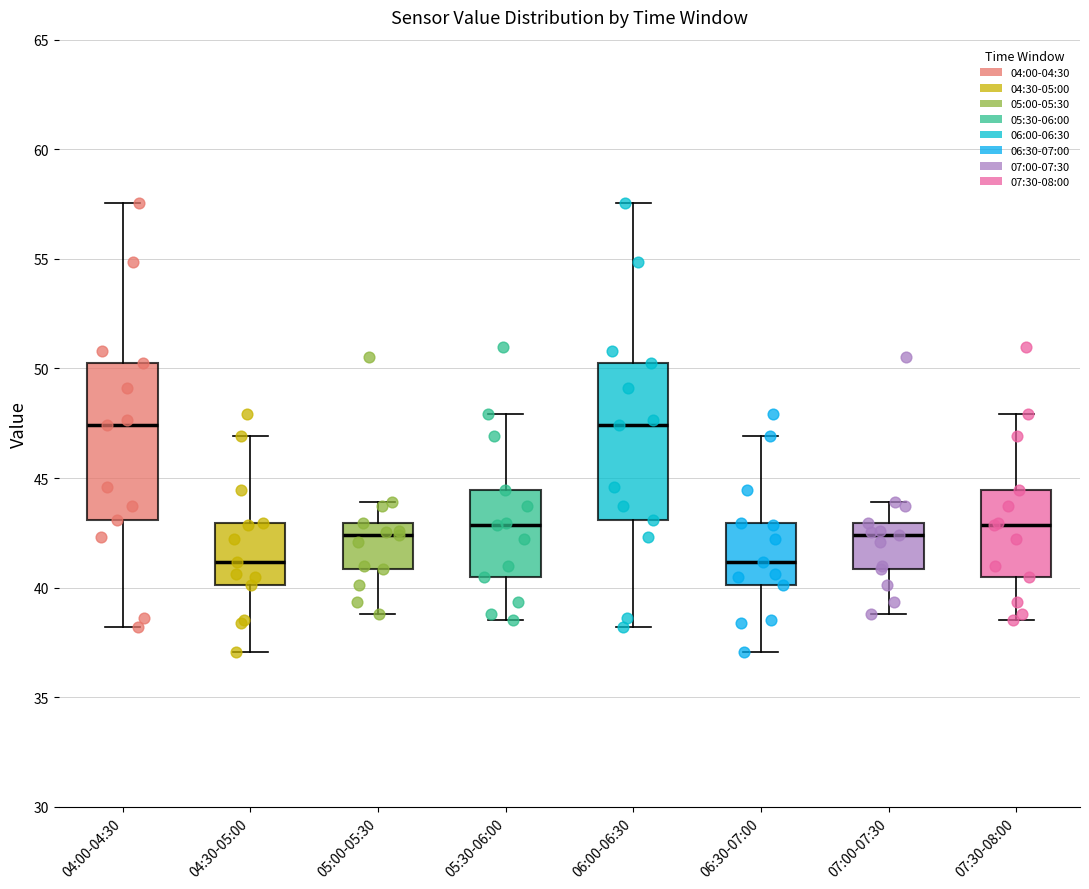

Reading left to right, read every box against the y-axis: the position of its median line, the range the box covers, and the ends of its whiskers. The values are not printed on the chart, so give them approximately, as read against the axis.

04:00-04:30: median 47.5, box 43.0 to 50.0, whiskers 38.0 to 57.5
04:30-05:00: median 41.0, box 40.0 to 43.0, whiskers 37.0 to 47.0
05:00-05:30: median 42.5, box 41.0 to 43.0, whiskers 39.0 to 44.0
05:30-06:00: median 43.0, box 40.5 to 44.5, whiskers 38.5 to 48.0
06:00-06:30: median 47.5, box 43.0 to 50.0, whiskers 38.0 to 57.5
06:30-07:00: median 41.0, box 40.0 to 43.0, whiskers 37.0 to 47.0
07:00-07:30: median 42.5, box 41.0 to 43.0, whiskers 39.0 to 44.0
07:30-08:00: median 43.0, box 40.5 to 44.5, whiskers 38.5 to 48.0